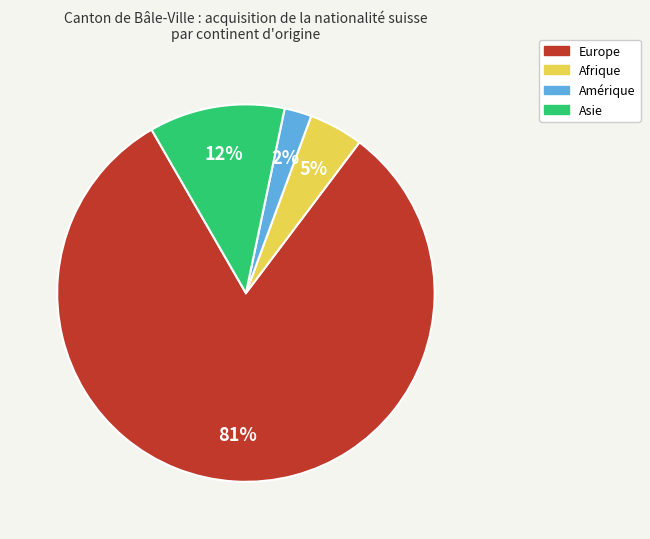

To the nearest percent, what is the difference between the largest and smallest slice percentages?

79%